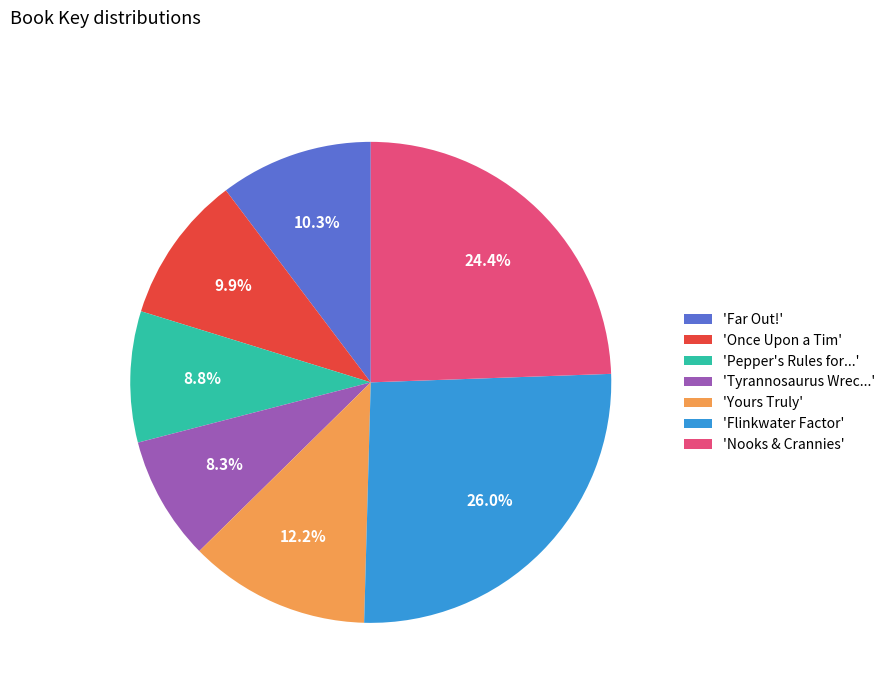

Which has a higher value, 'Once Upon a Tim' or 'Nooks & Crannies'?

'Nooks & Crannies'